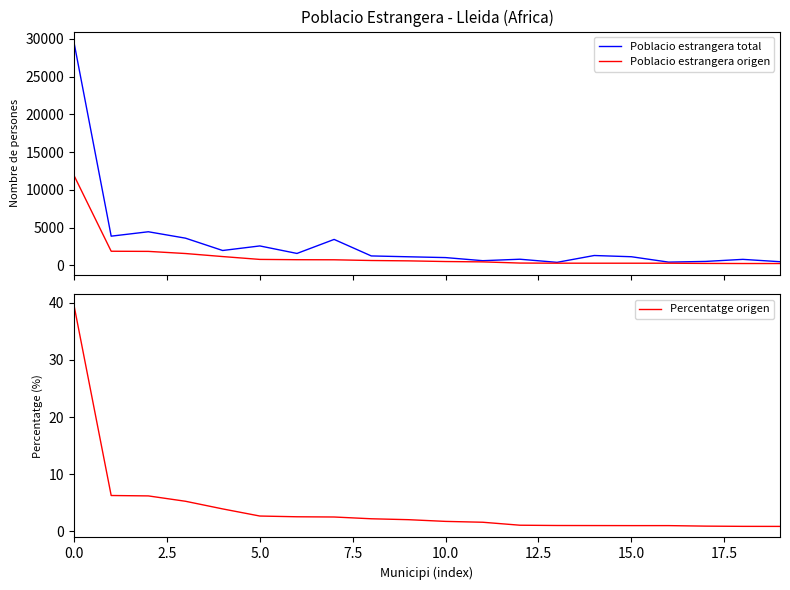

Which series has the largest total across all categories?

Poblacio estrangera total